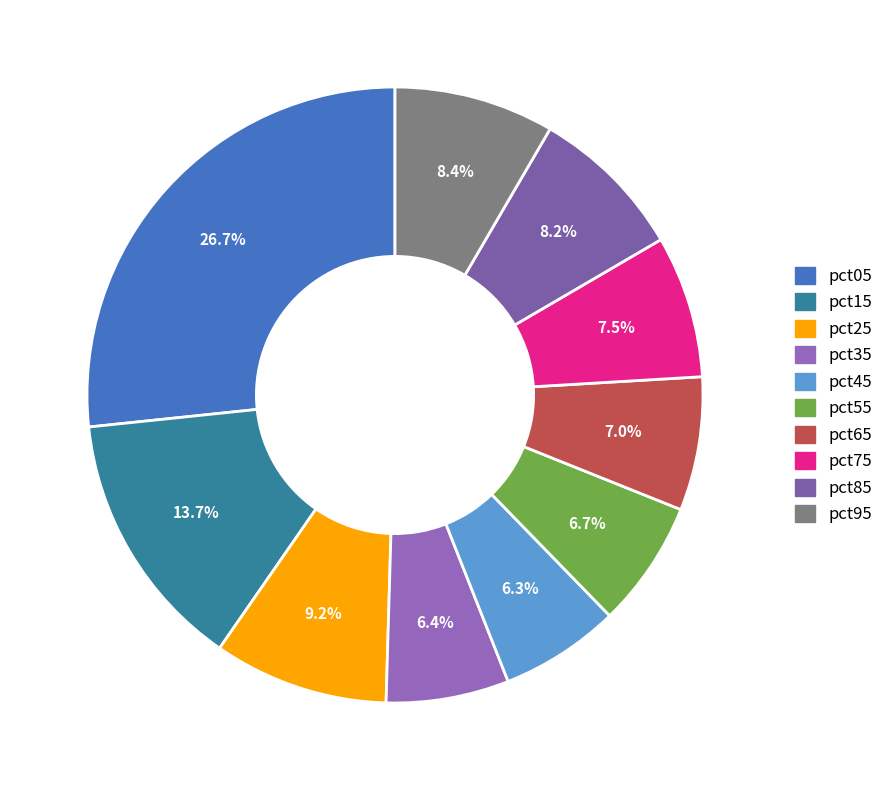

Does pct15 represent more than half of the total?

No